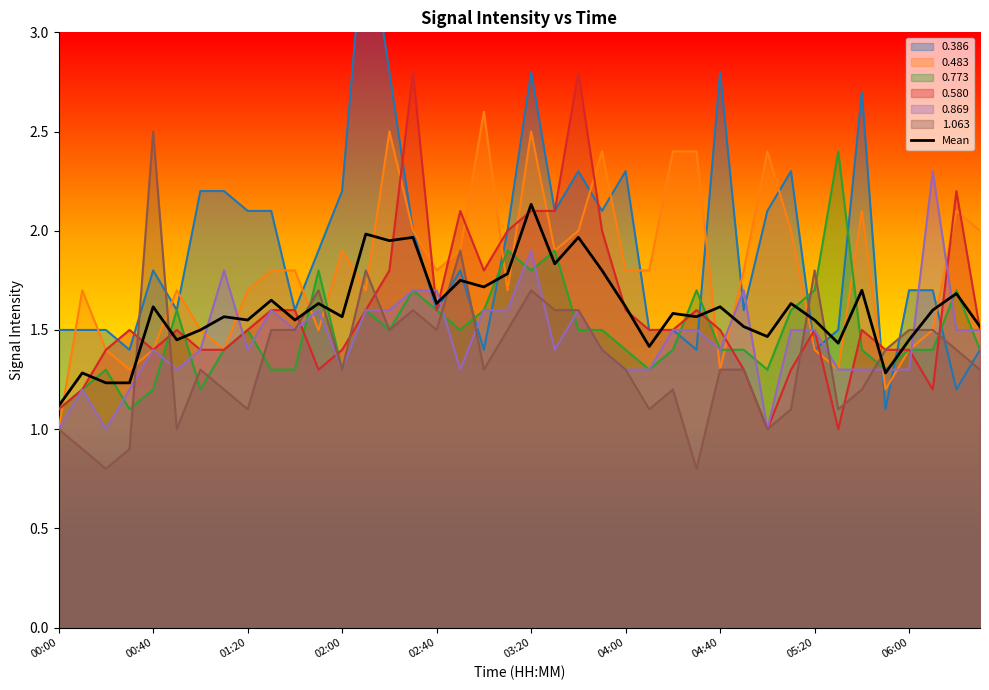

What is the value of the 33rd point from the left?

1.6